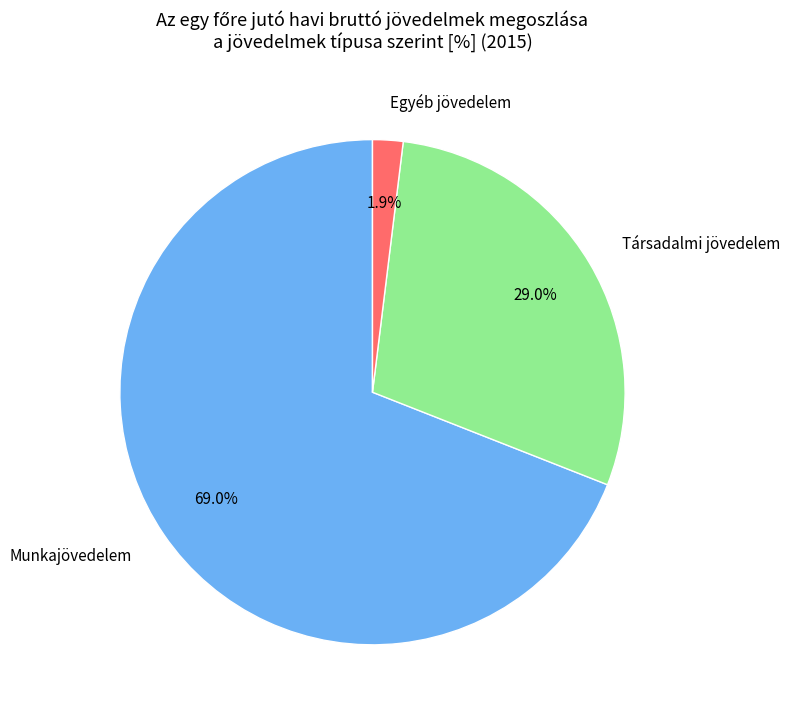

Which category has the smallest portion of the pie?

Egyéb jövedelem